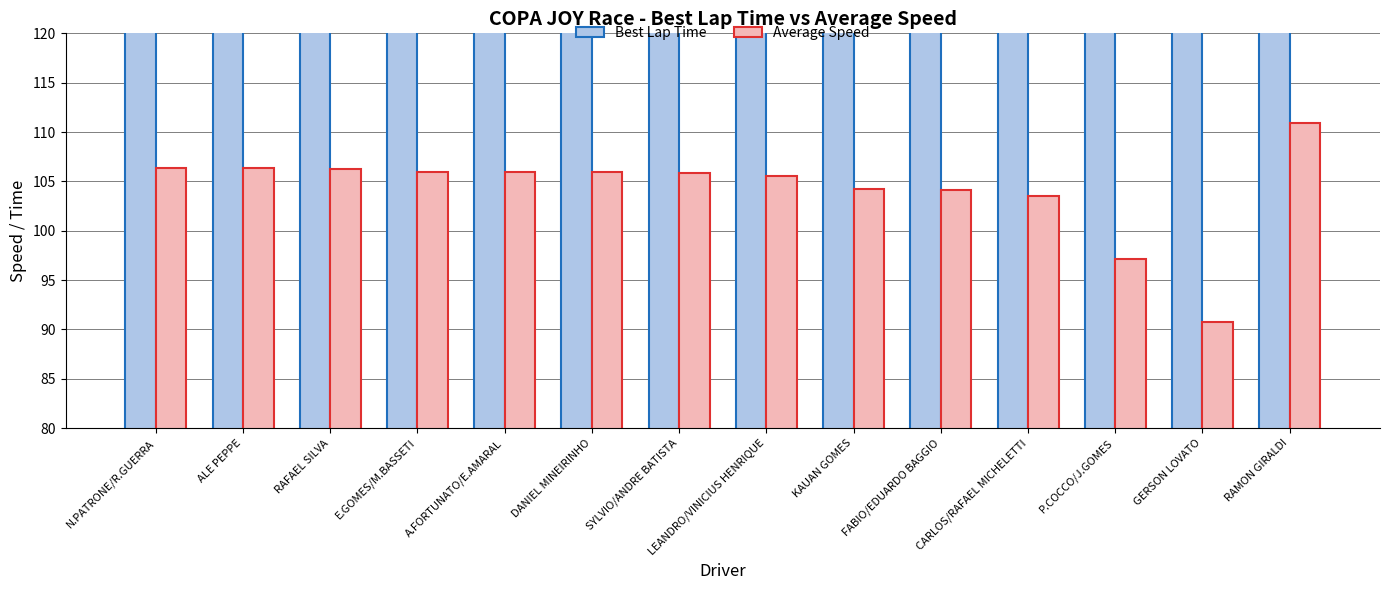

How many groups of bars are there?

14